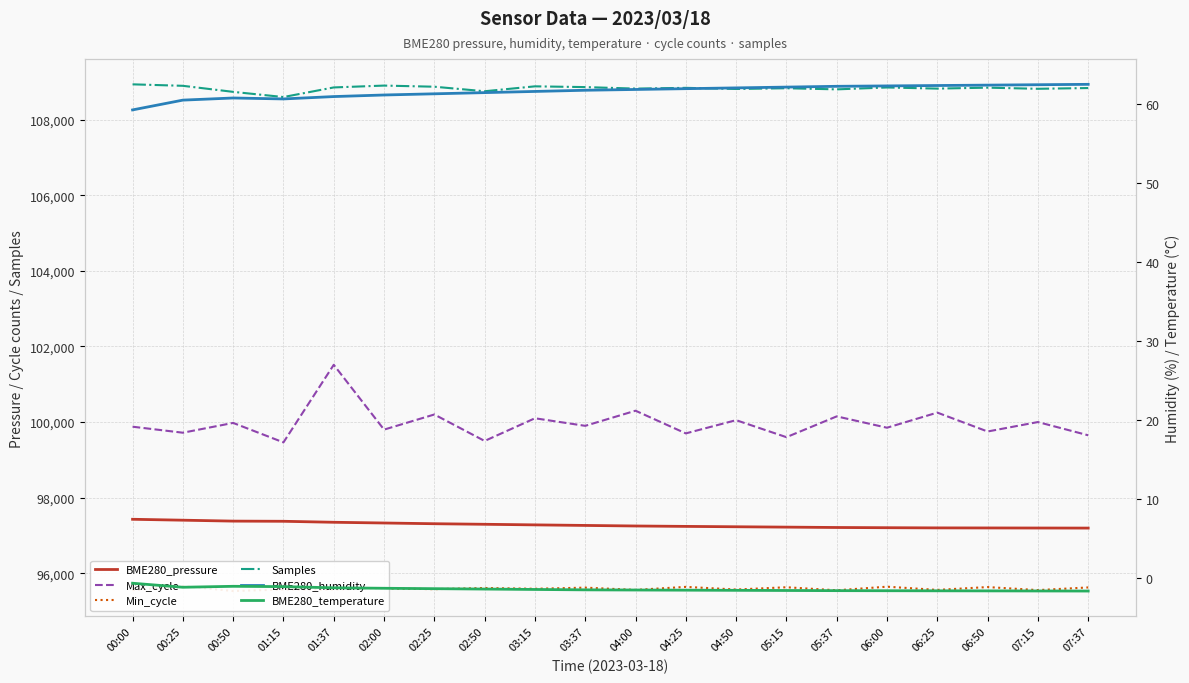

What is the average value of the Max_cycle series?

99967.4